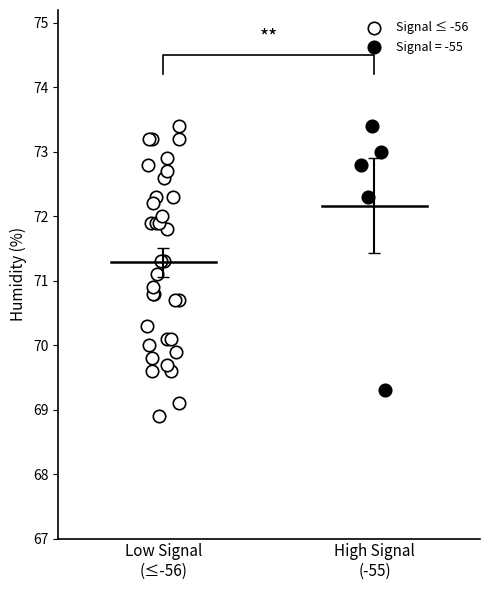

Which series has the widest spread of Y values?

Signal ≤ -56